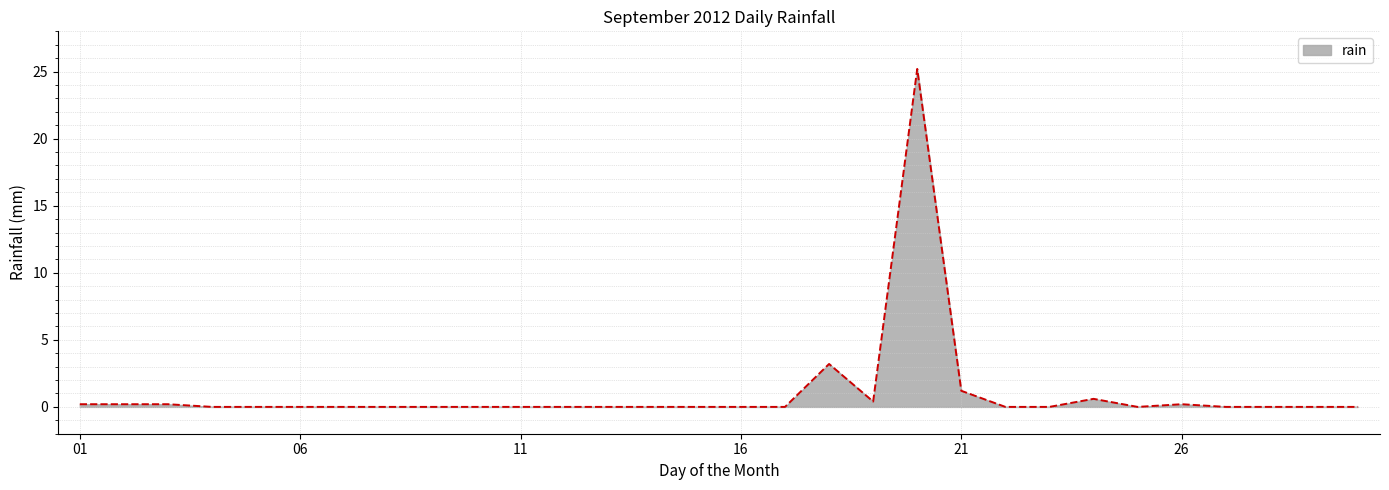

How many lines are shown in the chart?

1